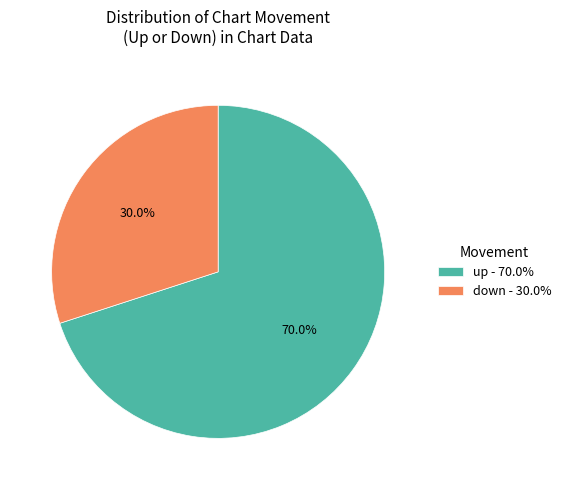

To the nearest percent, what is the combined percentage of up and down?

100%